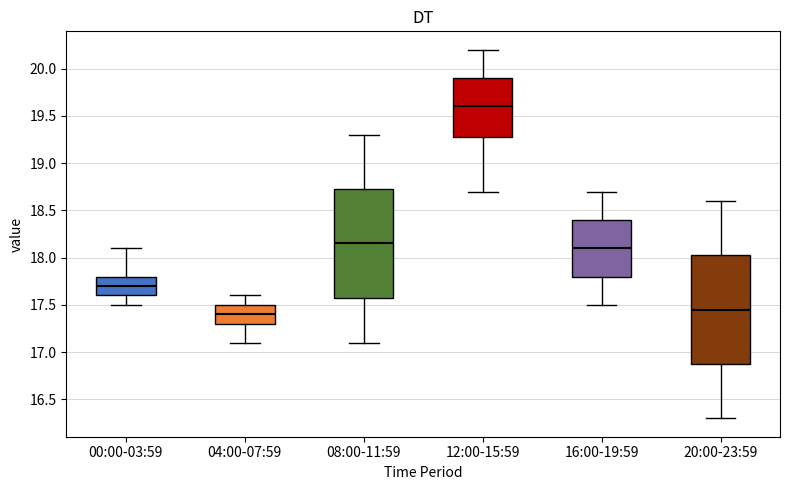

Reading left to right, transcribe this box plot: for each box, give where its median line is, the range the box spans, and where its two whiskers end, as read against the y-axis. The values are not printed on the chart, so give them approximately, as read against the axis.

00:00-03:59: median 17.70, box 17.60 to 17.80, whiskers 17.50 to 18.10
04:00-07:59: median 17.40, box 17.30 to 17.50, whiskers 17.10 to 17.60
08:00-11:59: median 18.15, box 17.60 to 18.75, whiskers 17.10 to 19.30
12:00-15:59: median 19.60, box 19.30 to 19.90, whiskers 18.70 to 20.20
16:00-19:59: median 18.10, box 17.80 to 18.40, whiskers 17.50 to 18.70
20:00-23:59: median 17.45, box 16.90 to 18.05, whiskers 16.30 to 18.60